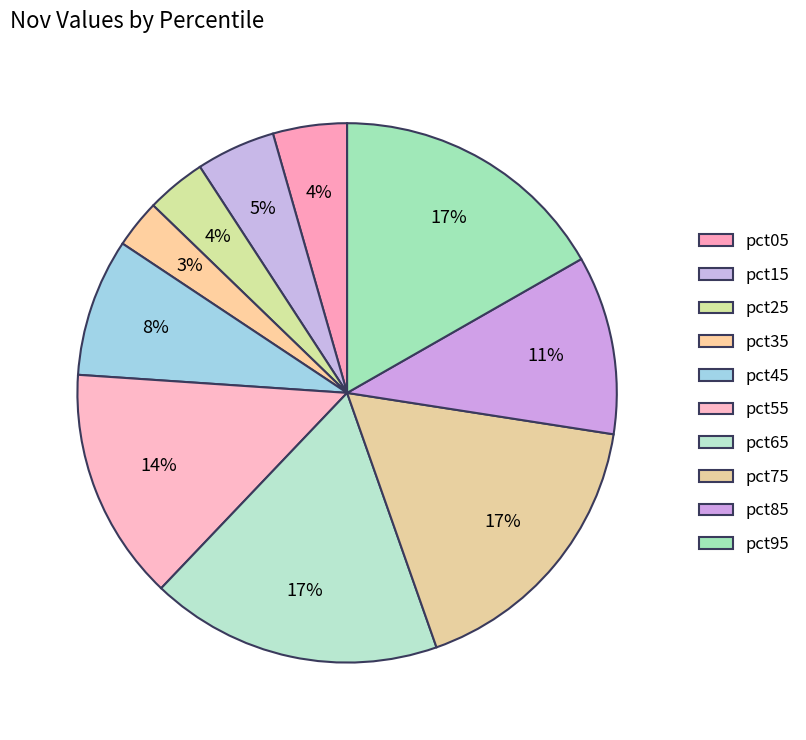

To the nearest percent, what percentage of the pie is pct25?

4%